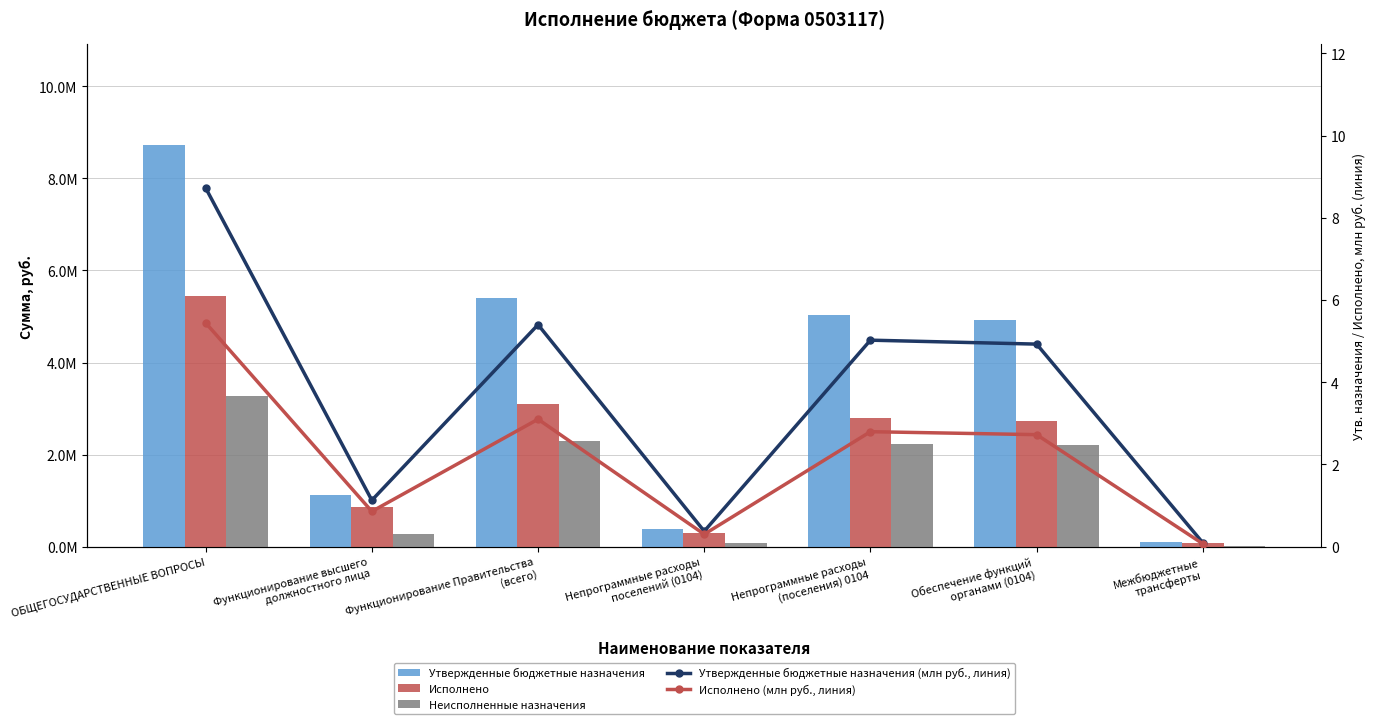

Is the value of Утвержденные бюджетные назначения at Обеспечение функций
органами (0104) greater than the value of Утвержденные бюджетные назначения (млн руб., линия) at Непрограммные расходы
(поселения) 0104?

Yes